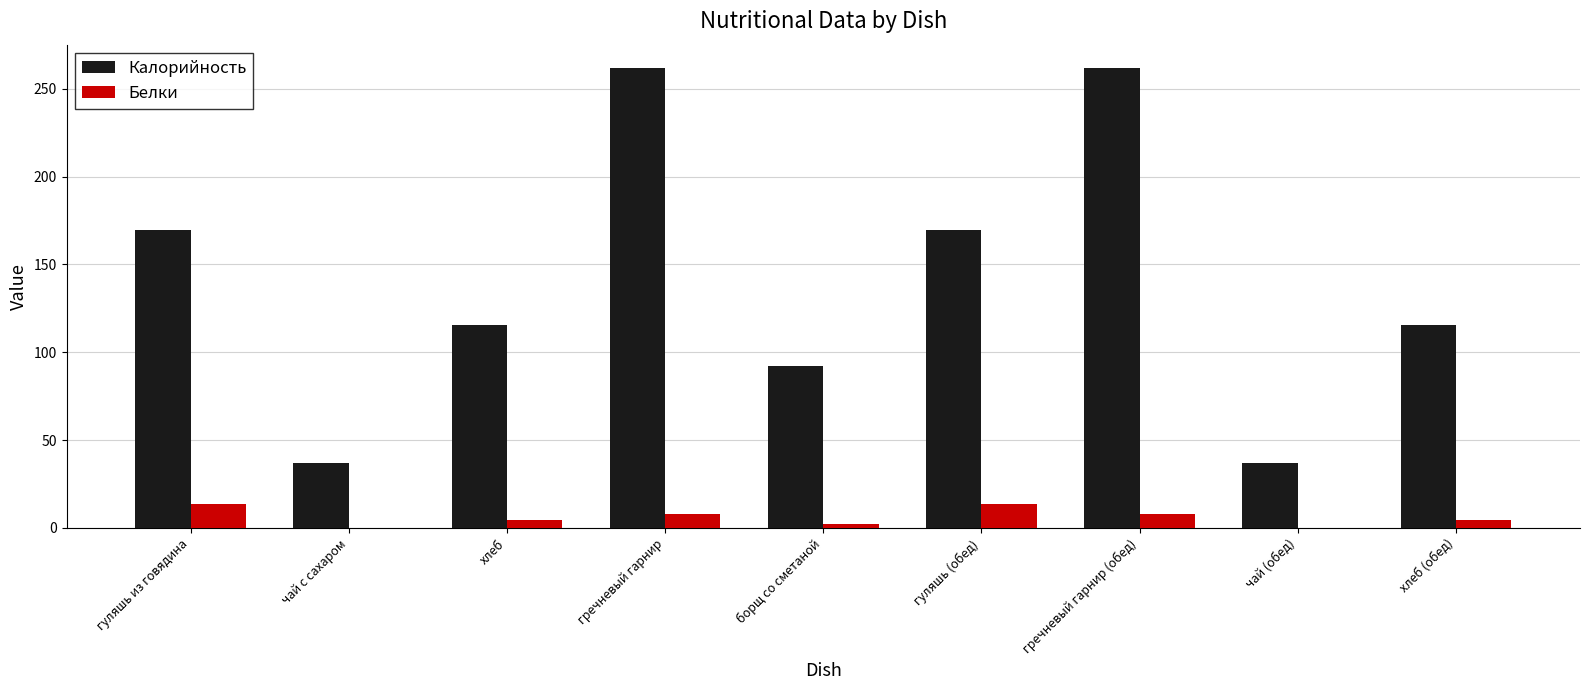

Is it true that Калорийность equals 13.2 at чай с сахаром?

False